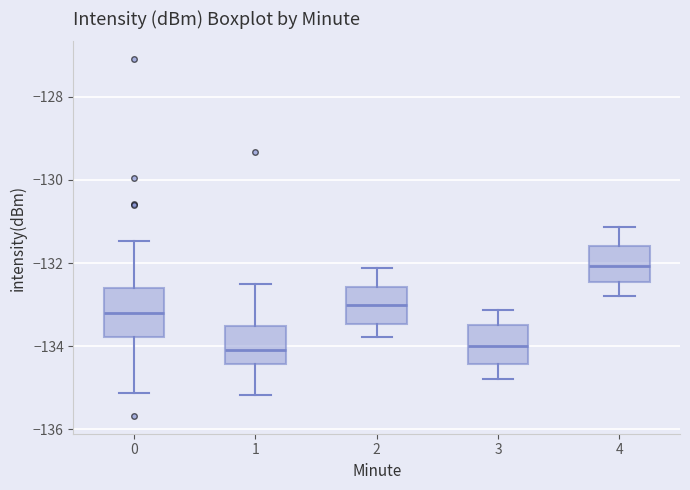

Where is the upper edge of the box at x = 3 on the y-axis? The values are not printed on the chart, so give them approximately, as read against the axis.

-133.4